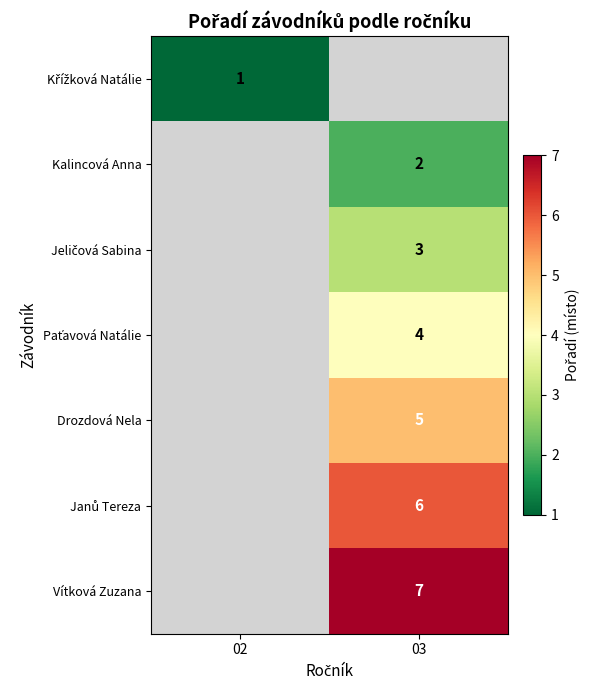

The value of Kalincová Anna at 03 is 2. True or false?

True